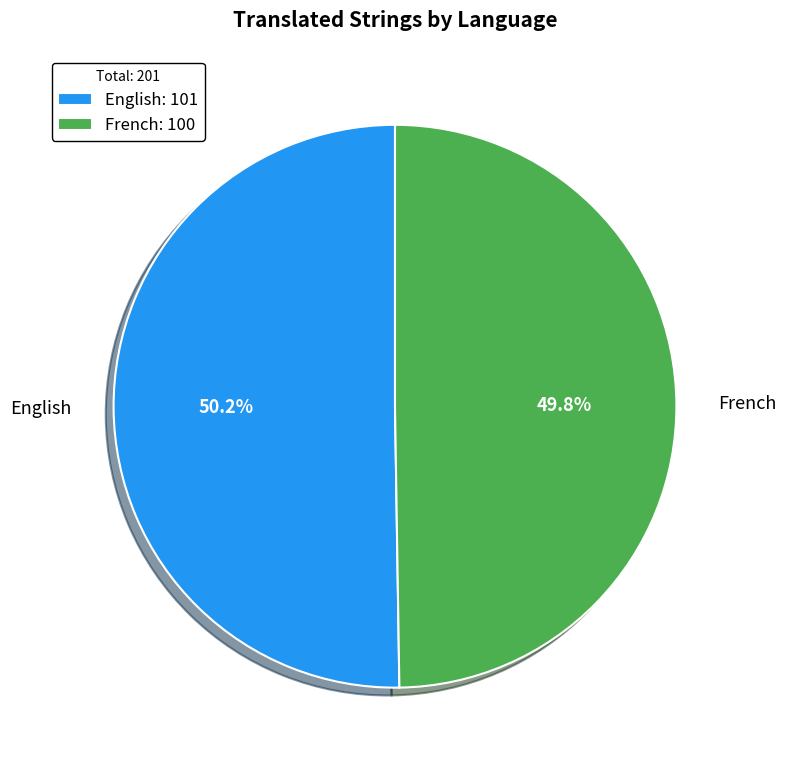

To the nearest percent, what portion does English represent?

50%